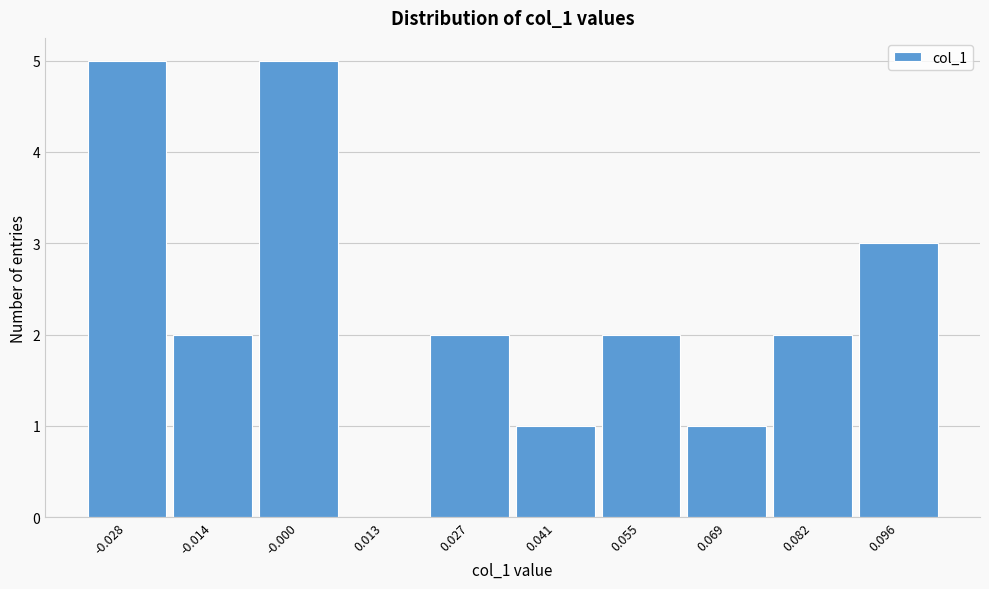

Reading left to right, extract all data points from this chart.

-0.028=5	-0.014=2	-0.000=5	0.013=0	0.027=2	0.041=1	0.055=2	0.069=1	0.082=2	0.096=3